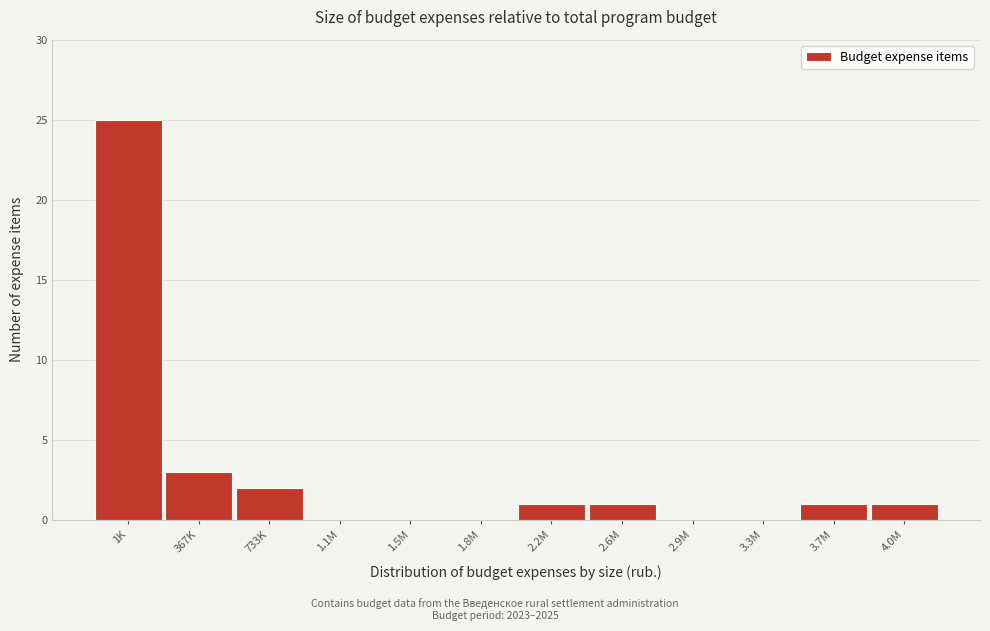

Reading left to right, extract all data points from this chart.

1K=25	367K=3	733K=2	1.1M=0	1.5M=0	1.8M=0	2.2M=1	2.6M=1	2.9M=0	3.3M=0	3.7M=1	4.0M=1